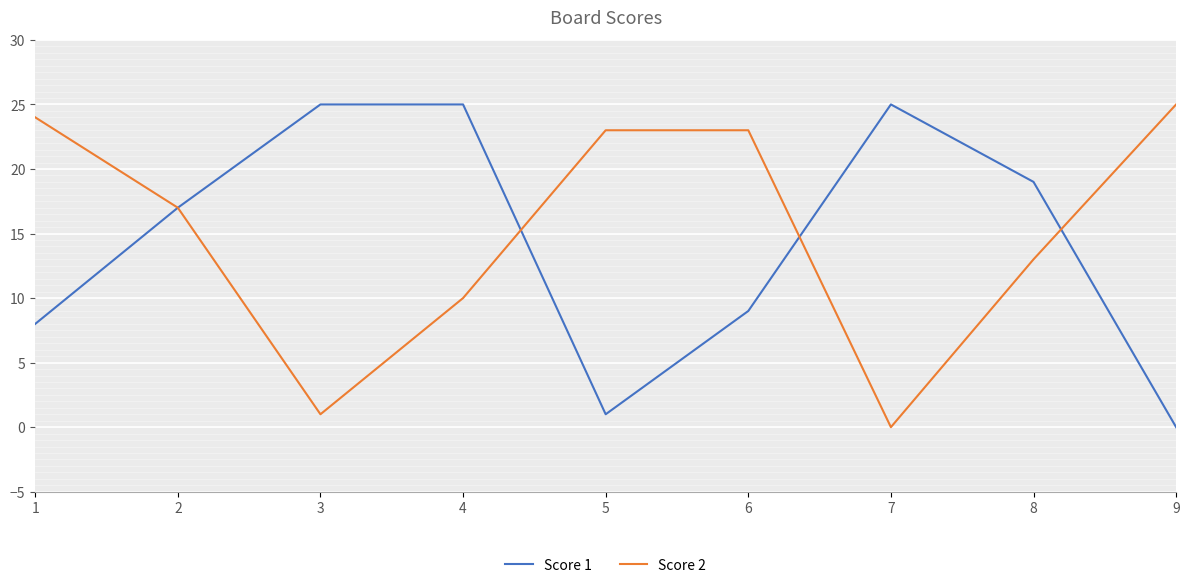

True or false: Score 2 and Score 1 intersect in this chart.

True